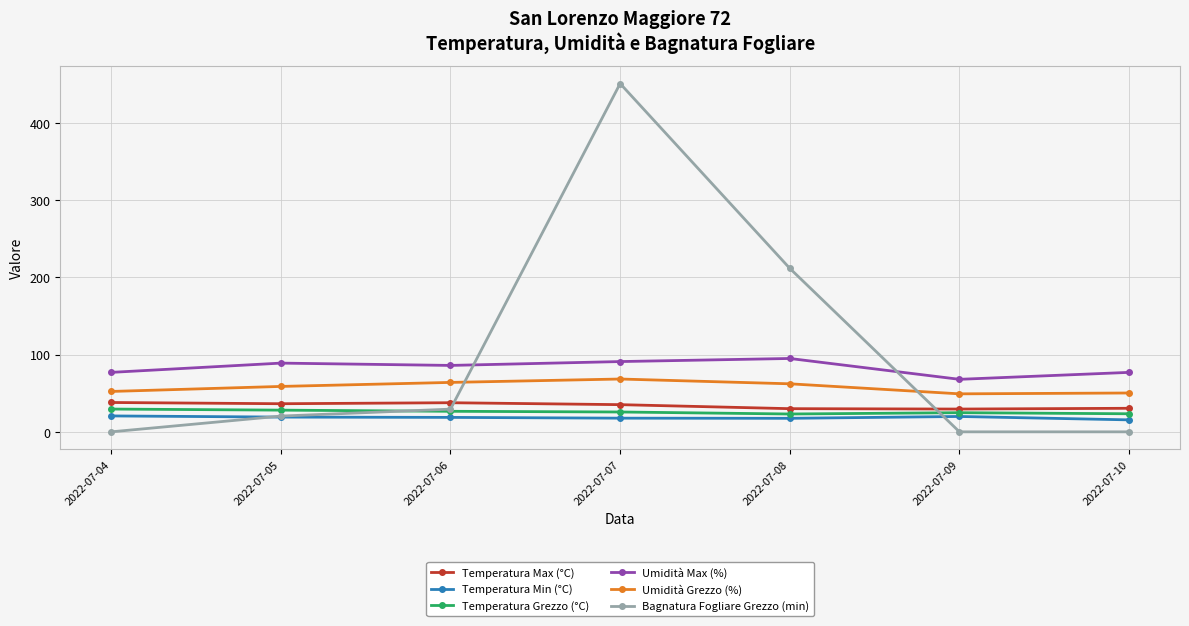

What is the total value across all series at 2022-07-08?

439.5